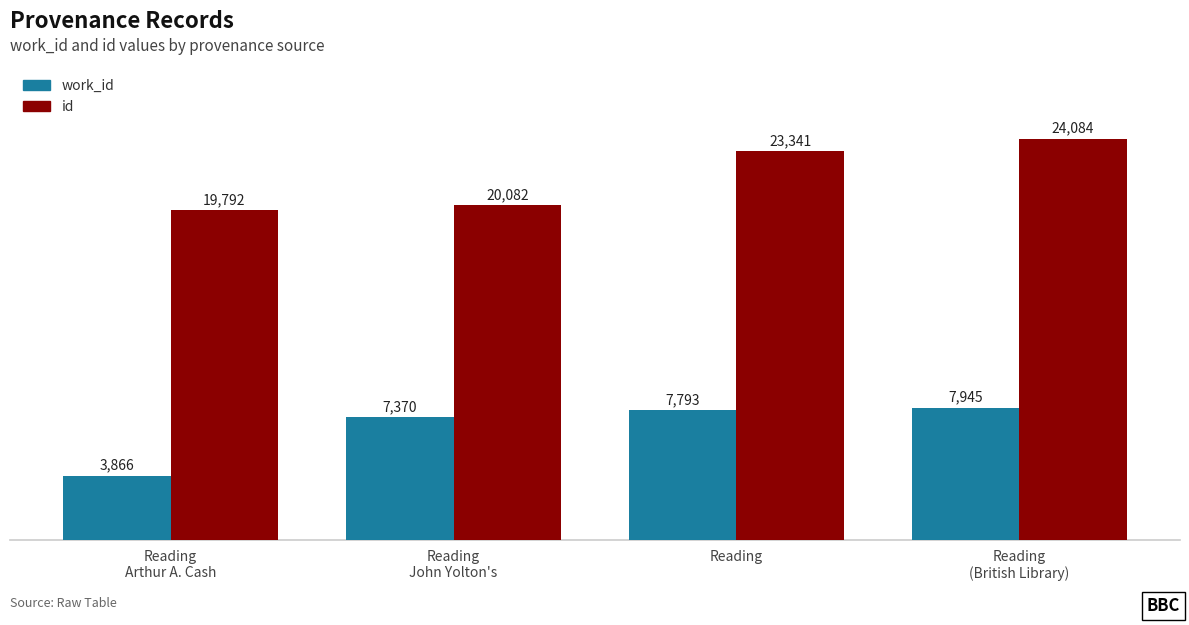

Between Reading
John Yolton's and Reading, which series saw the biggest shift?

id